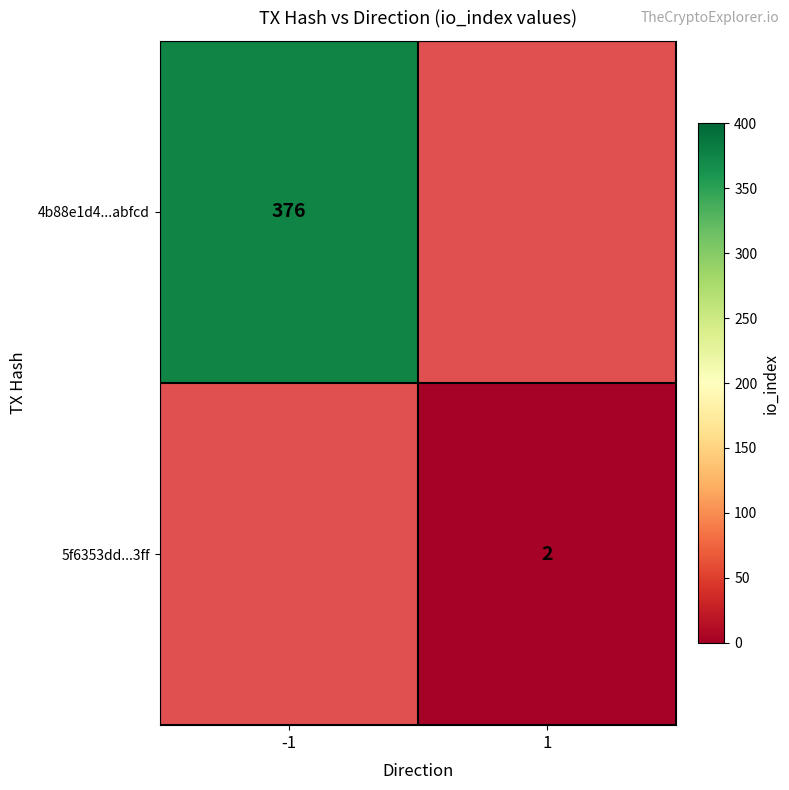

True or false: 5f6353dd...3ff has a value of 2 at 1.

True